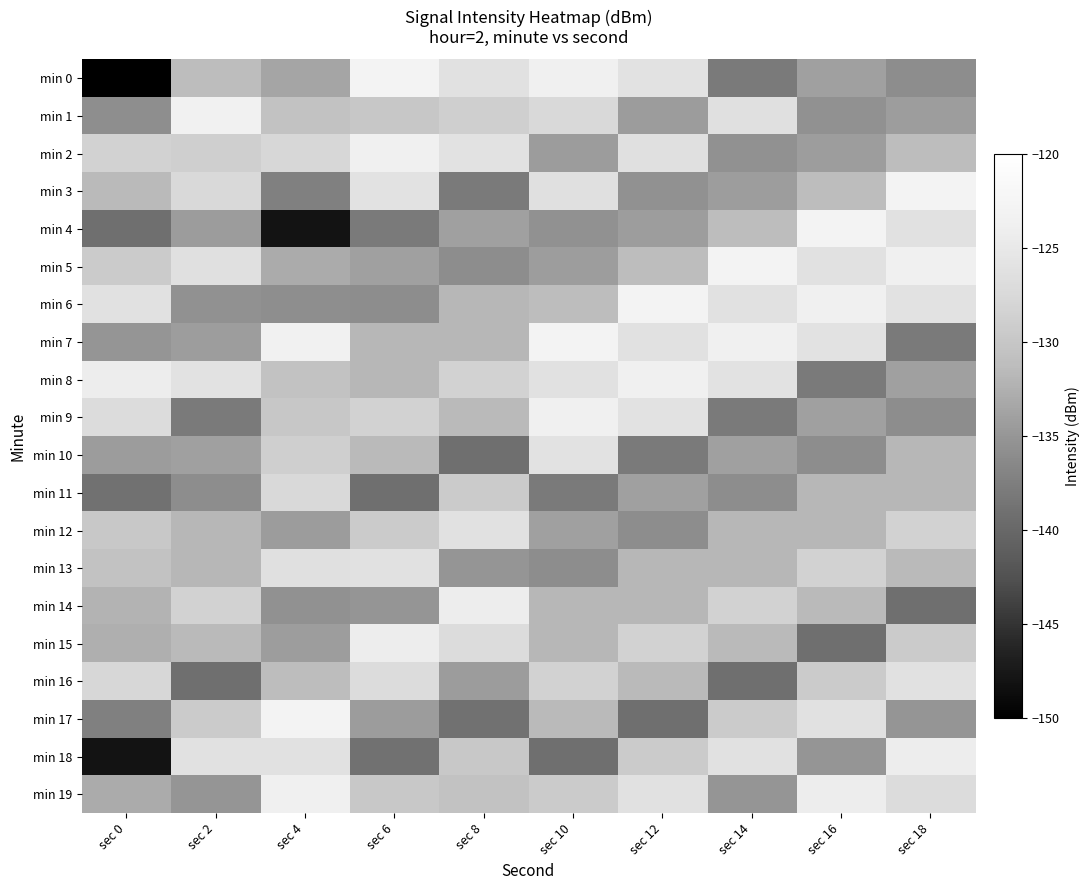

At which category is the sum across all series the highest?

sec 10